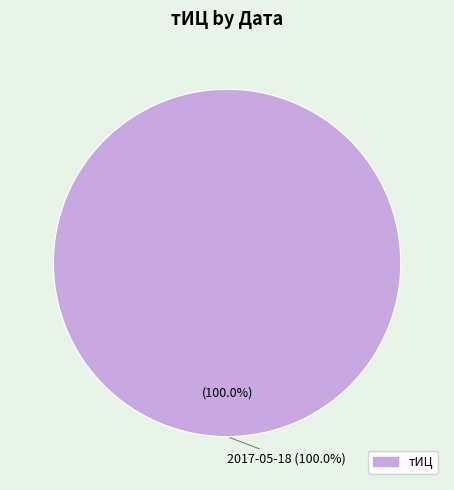

Combined, do 2017-05-18 and 2016-01-25 account for over 50%?

Yes